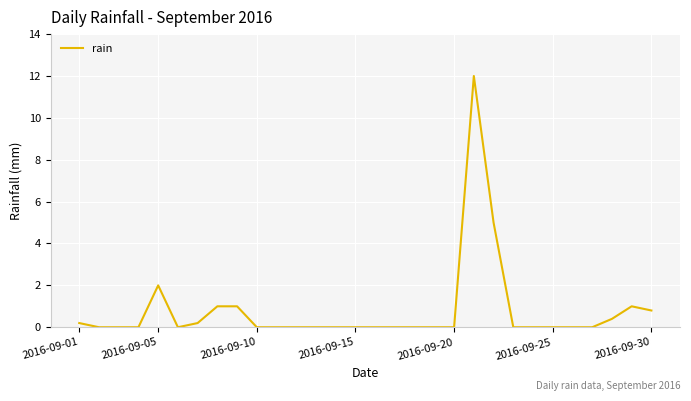

How many lines are shown in the chart?

1